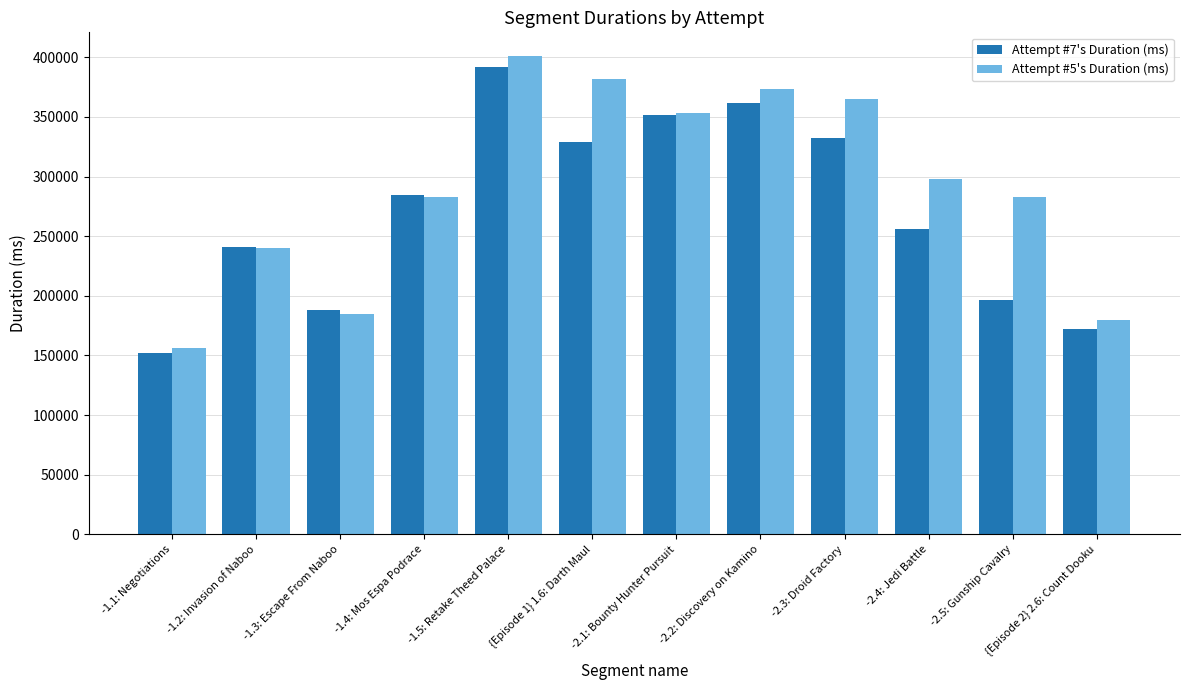

Which series changed the most between -1.1: Negotiations and -1.2: Invasion of Naboo?

Attempt #7's Duration (ms)